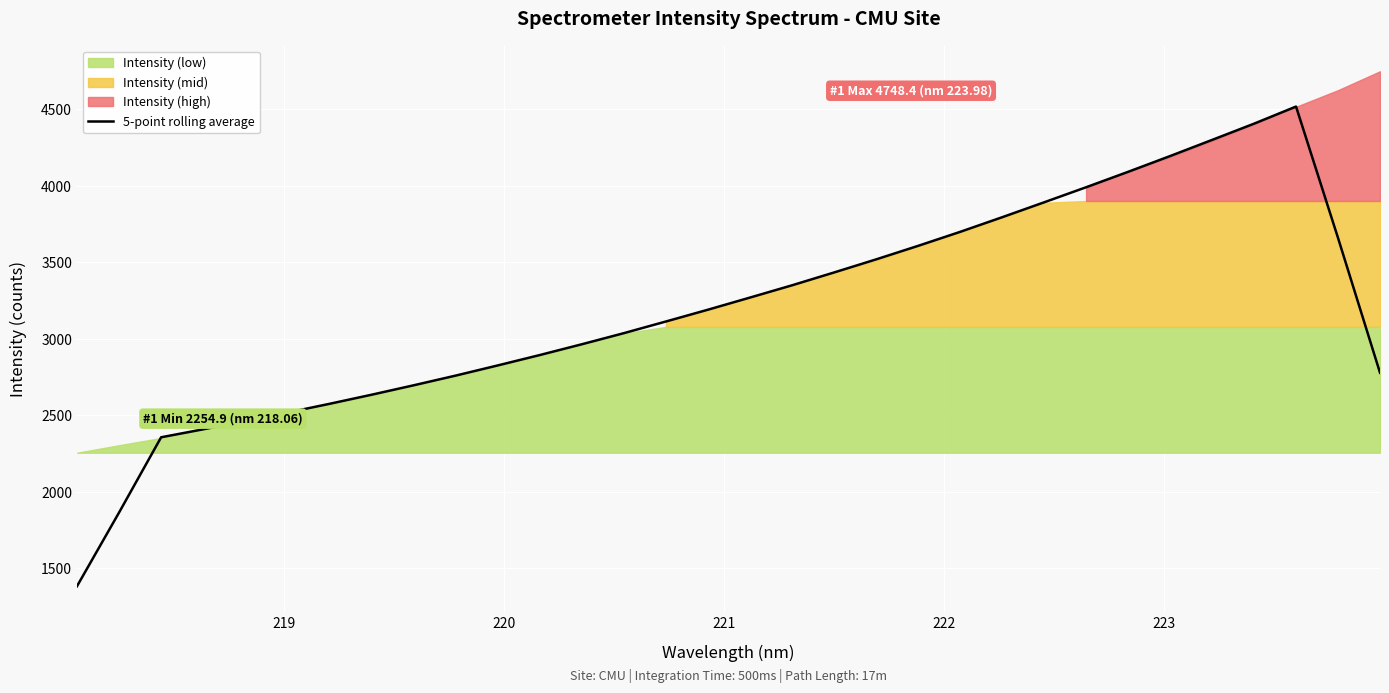

What is the maximum value for 5-point rolling average?

4517.9